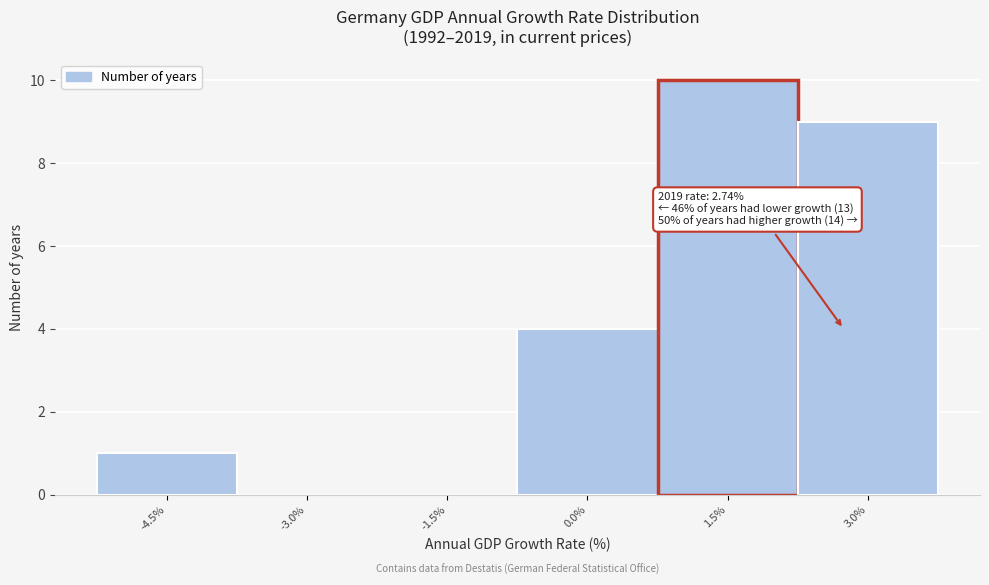

Reading left to right, transcribe all the data shown in this chart.

-4.5%=1	-3.0%=0	-1.5%=0	0.0%=4	1.5%=10	3.0%=9